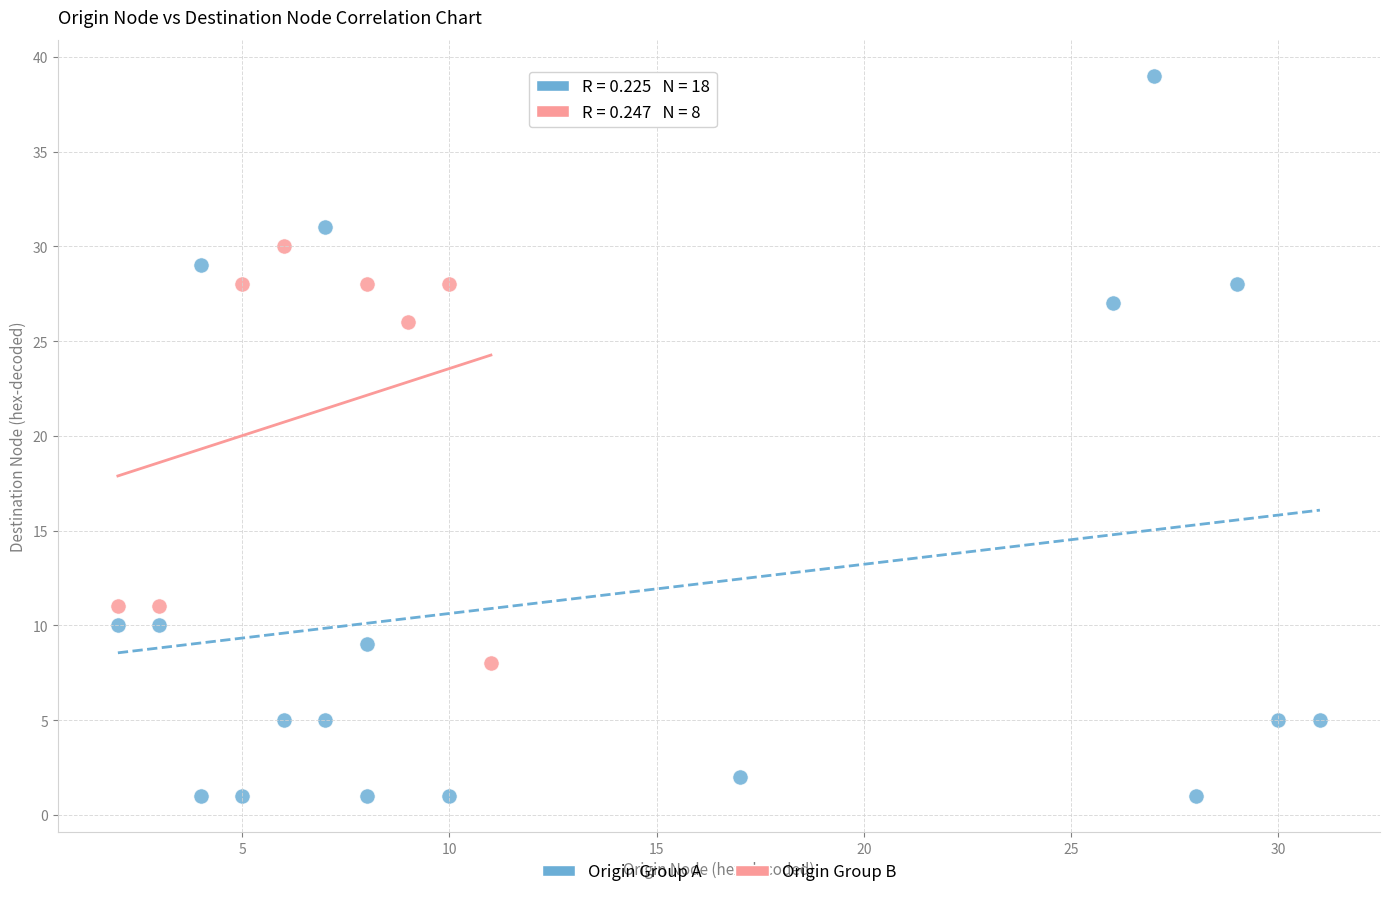

What are all the series names shown in the legend?

Origin Group A, Origin Group B